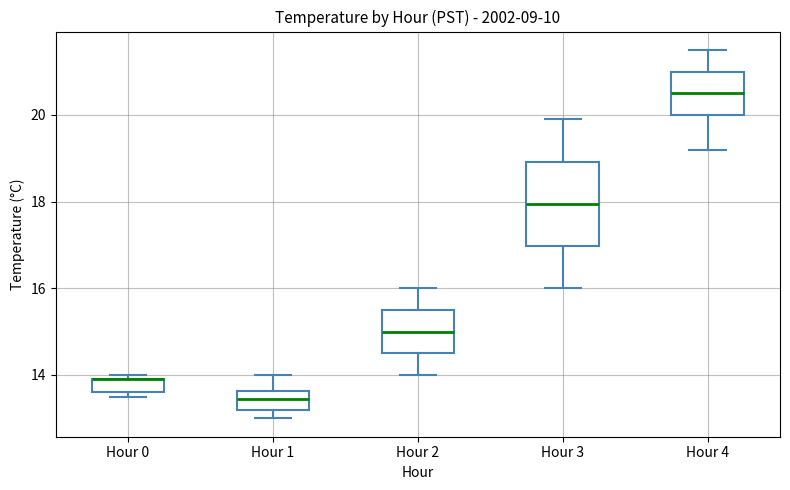

Reading left to right, transcribe this box plot: for each box, give where its median line is, the range the box spans, and where its two whiskers end, as read against the y-axis. The values are not printed on the chart, so give them approximately, as read against the axis.

Hour 0: median 14.0 (drawn on the box's upper edge), box 13.6 to 14.0, whiskers 13.6 (just below the box's lower edge) to 14.0 (just above the box's upper edge)
Hour 1: median 13.4, box 13.2 to 13.6, whiskers 13.0 to 14.0
Hour 2: median 15.0, box 14.6 to 15.6, whiskers 14.0 to 16.0
Hour 3: median 18.0, box 17.0 to 19.0, whiskers 16.0 to 20.0
Hour 4: median 20.6, box 20.0 to 21.0, whiskers 19.2 to 21.6